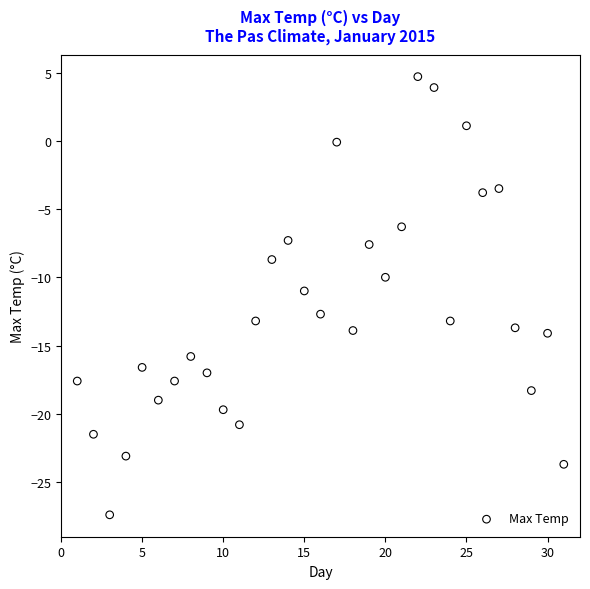

What is the range of Y values (max minus min)?

32.1